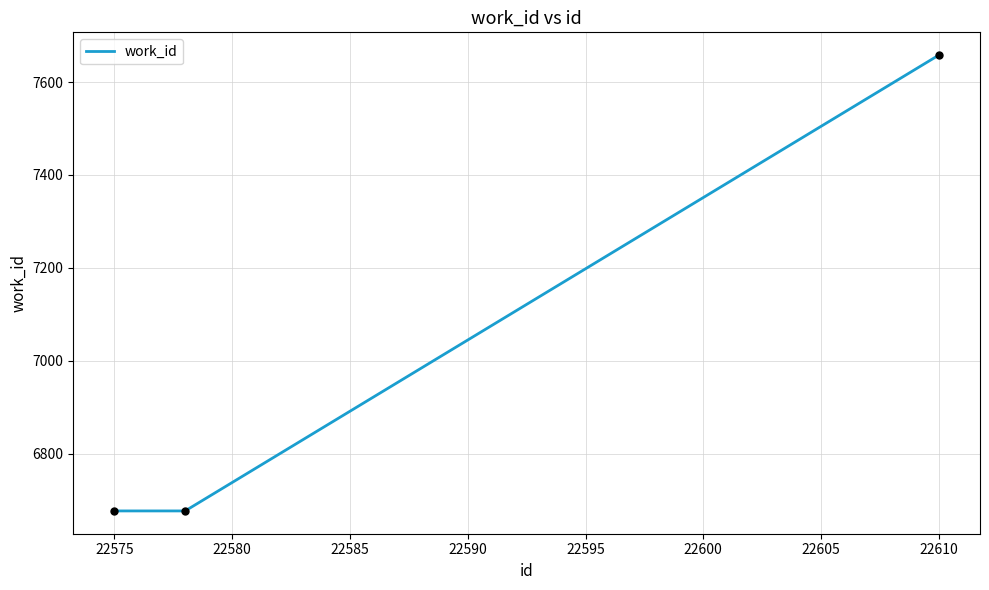

What is the minimum value shown in the chart?

6677